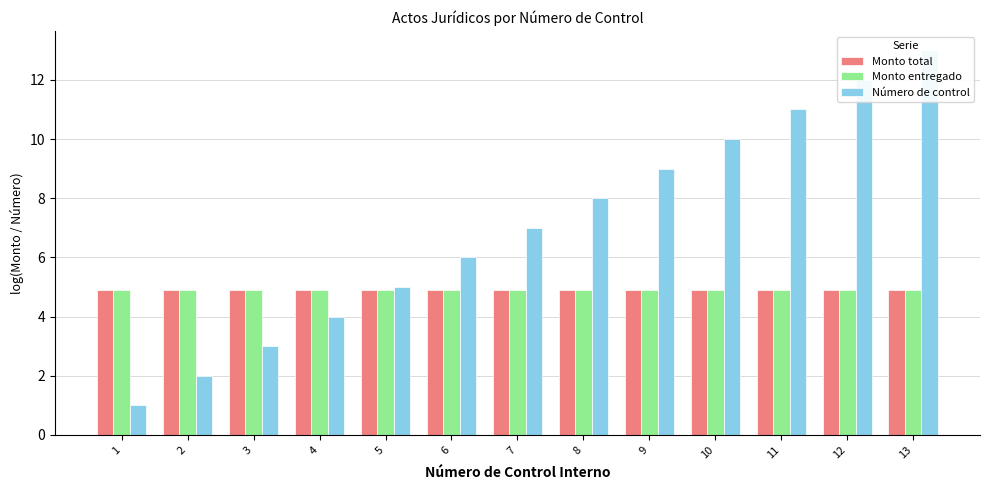

At 2, list the series in order from largest to smallest.

Monto total, Monto entregado, Número de control